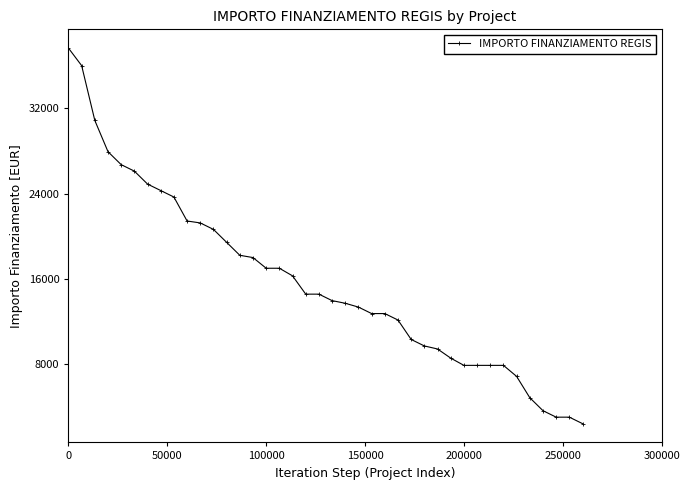

What is the value of the 13th point from the left?

19424